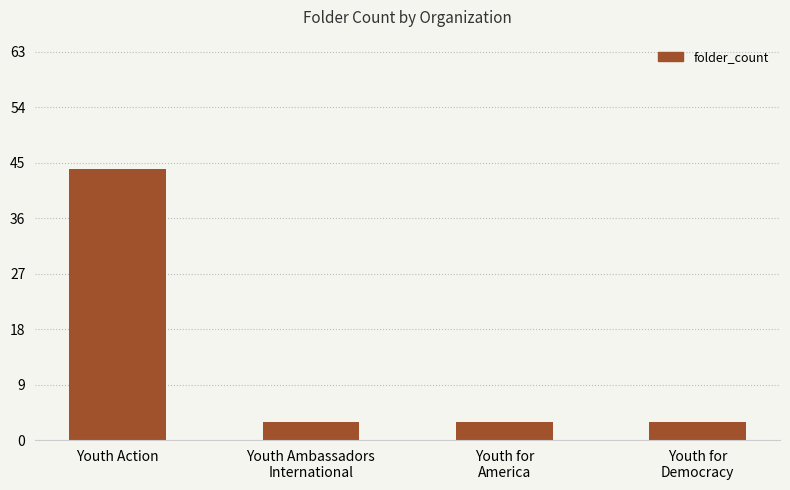

Which category has the highest value across all series?

Youth Action